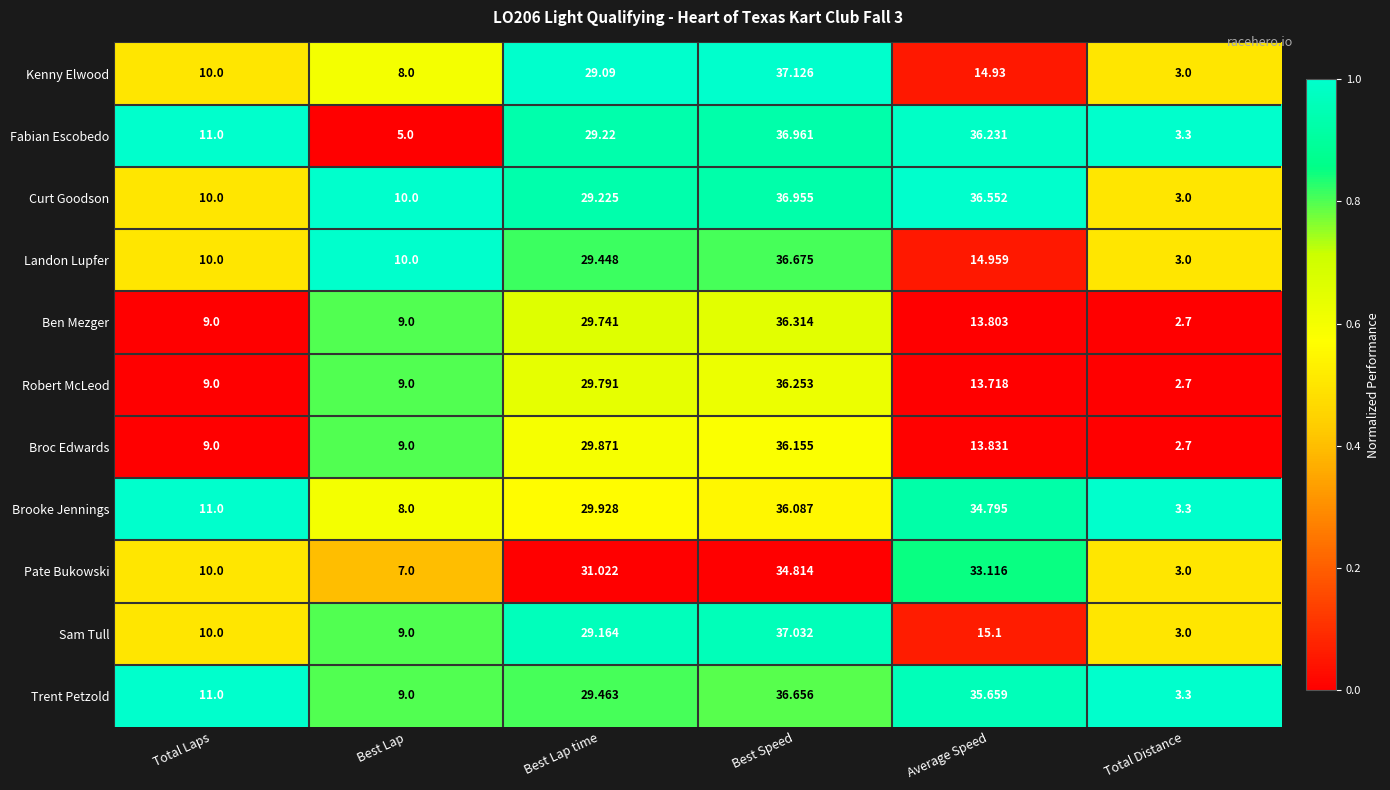

At which category is the sum across all series the highest?

Best Speed